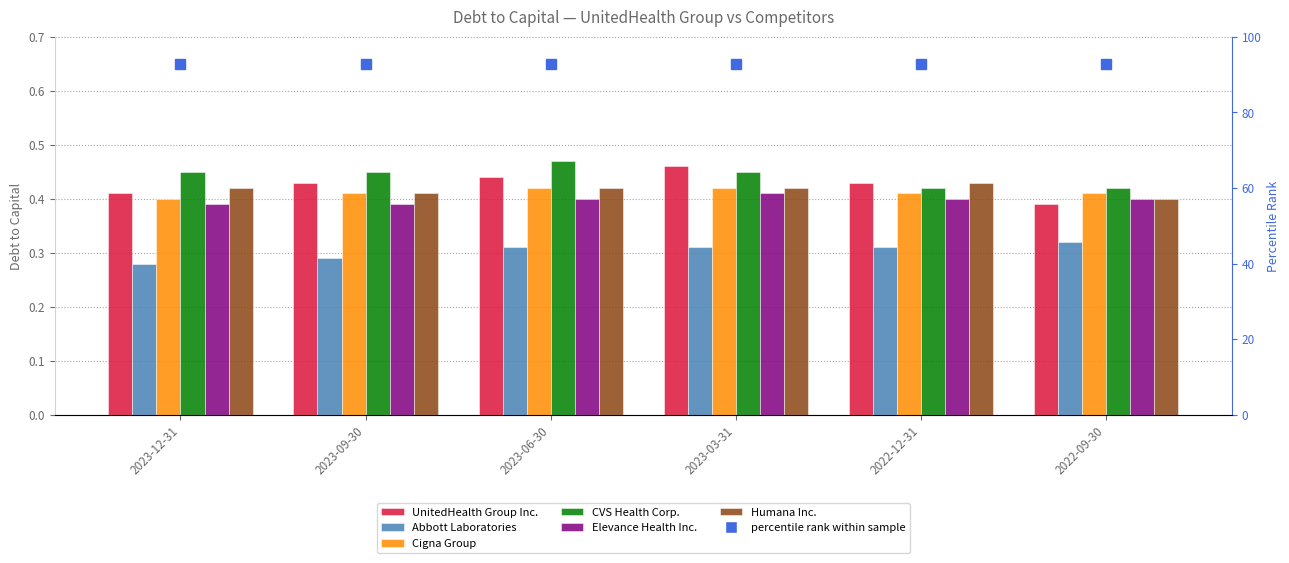

How many data points does each series have?

6